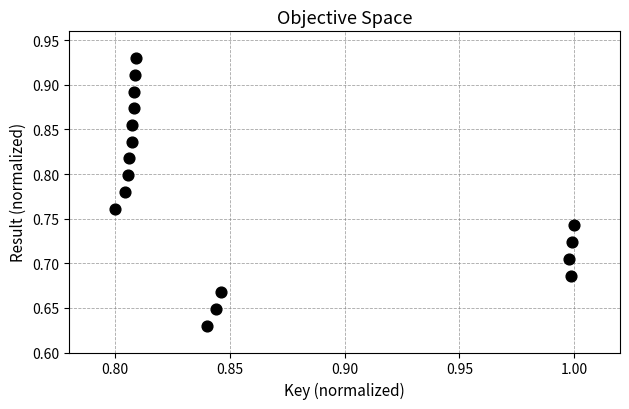

What is the range of Y values (max minus min)?

0.3